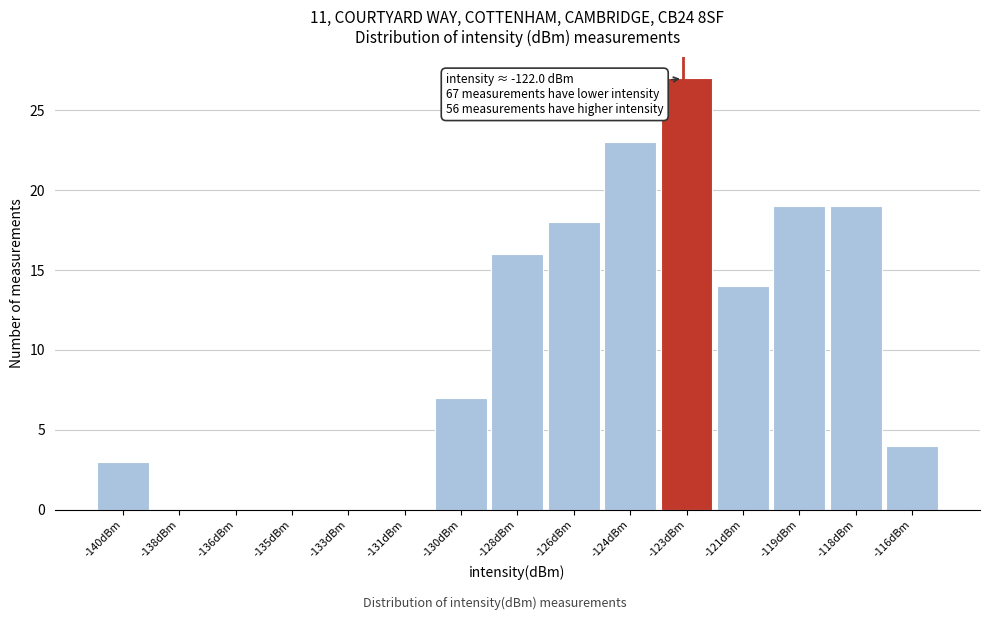

Reading left to right, list all the values displayed in this chart.

-140dBm=3	-138dBm=0	-136dBm=0	-135dBm=0	-133dBm=0	-131dBm=0	-130dBm=7	-128dBm=16	-126dBm=18	-124dBm=23	-123dBm=27	-121dBm=14	-119dBm=19	-118dBm=19	-116dBm=4